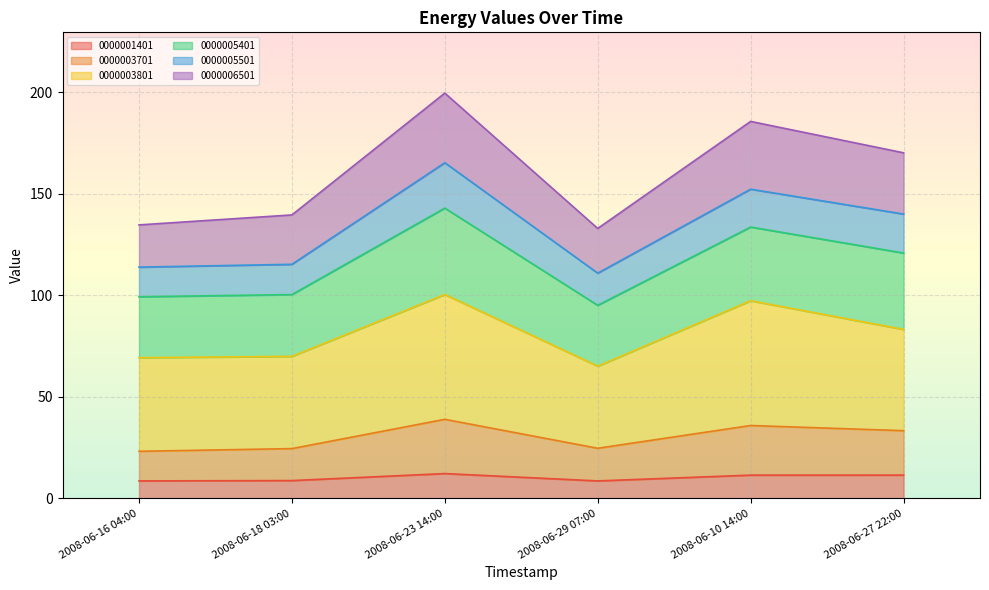

What is the maximum value for 0000001401?

12.2